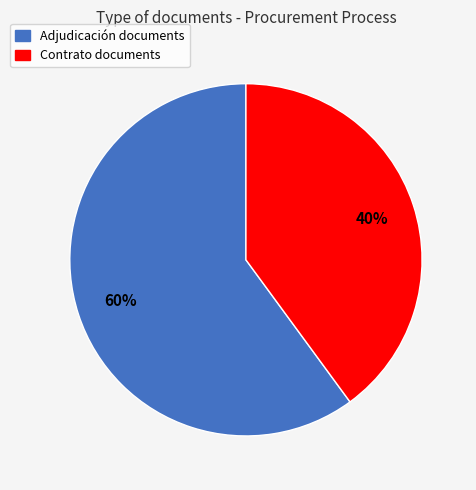

To the nearest percent, what is the average slice percentage?

50%